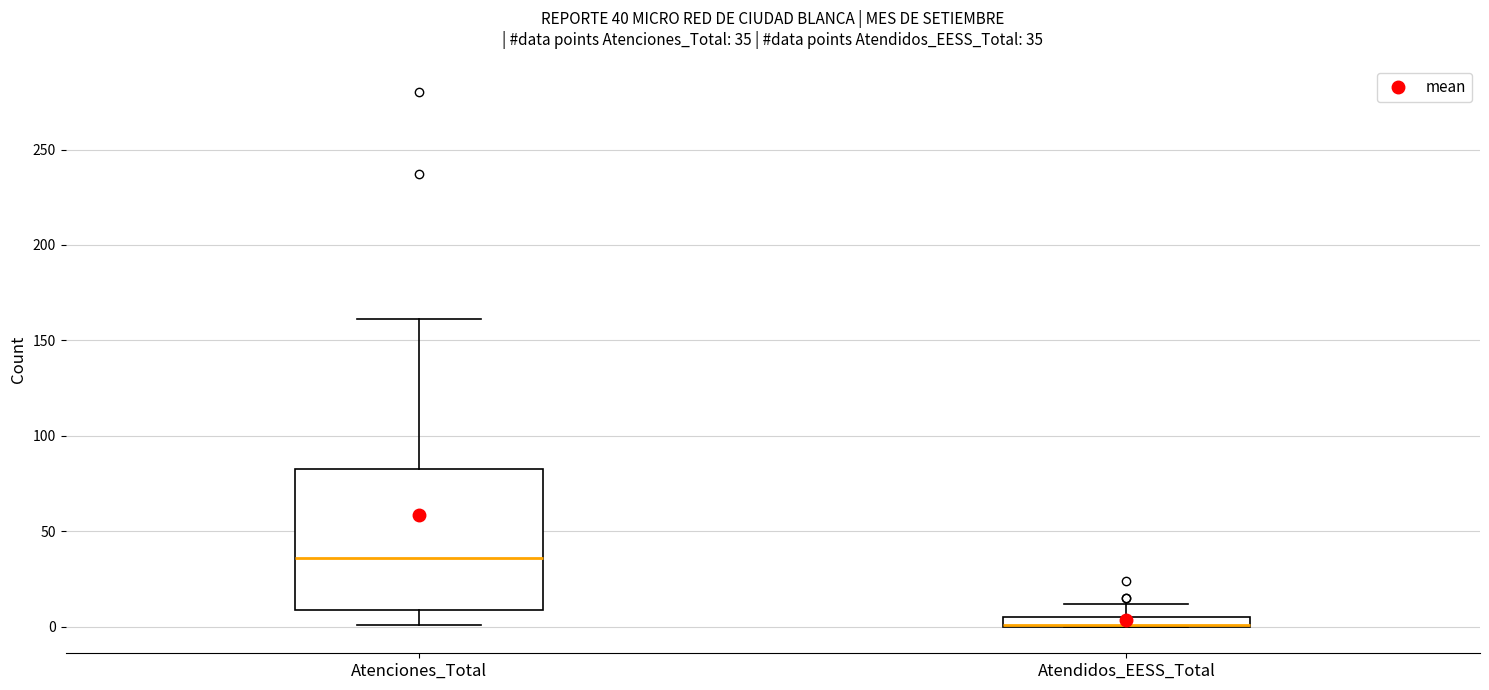

Which box is the tallest, from its lower edge to its upper edge?

Atenciones_Total